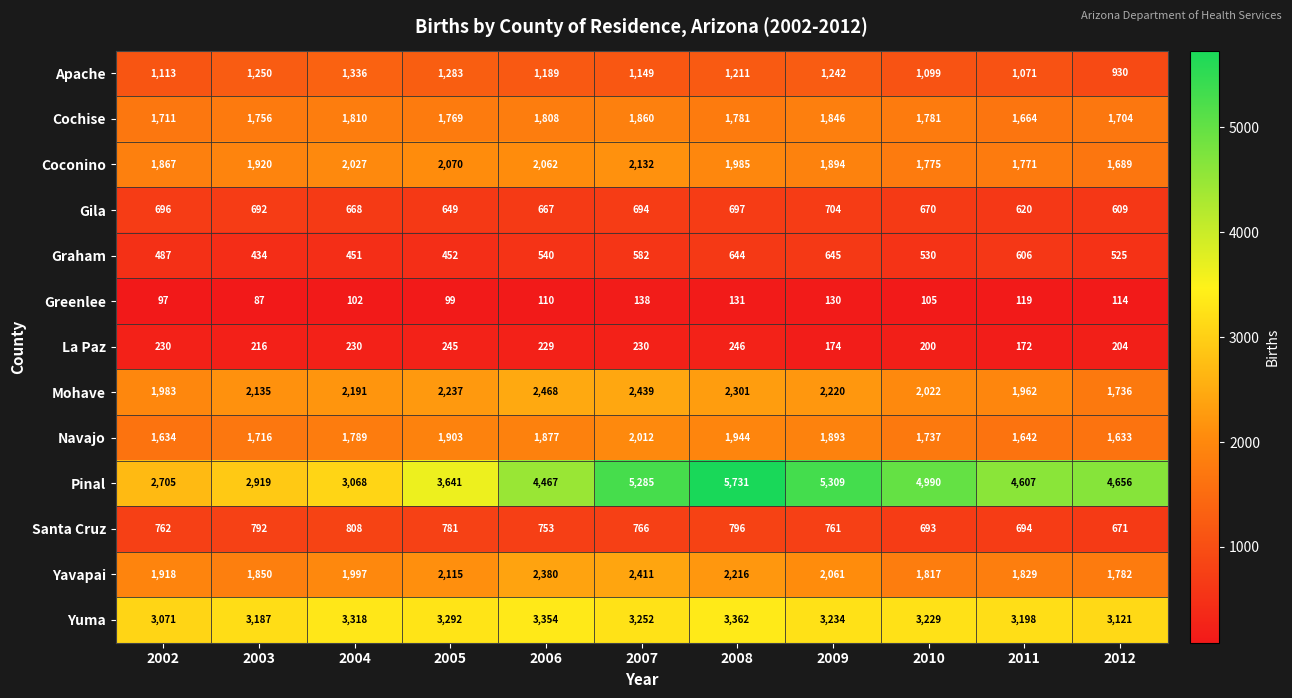

What is the greatest value displayed?

5731